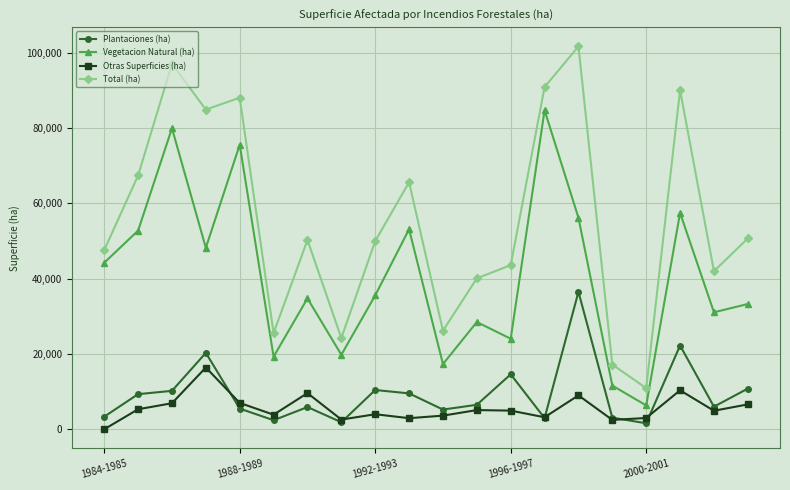

True or false: Total (ha) and Plantaciones (ha) intersect in this chart.

False